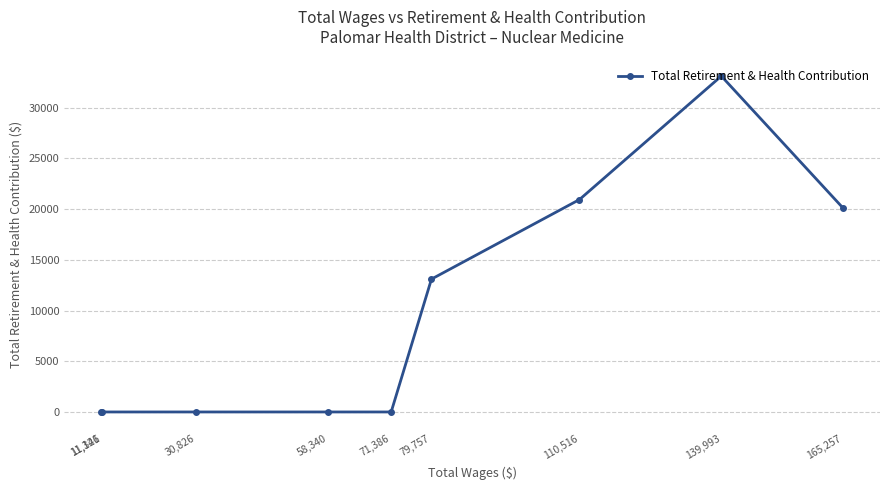

Which category has the lowest value across all series?

71,386